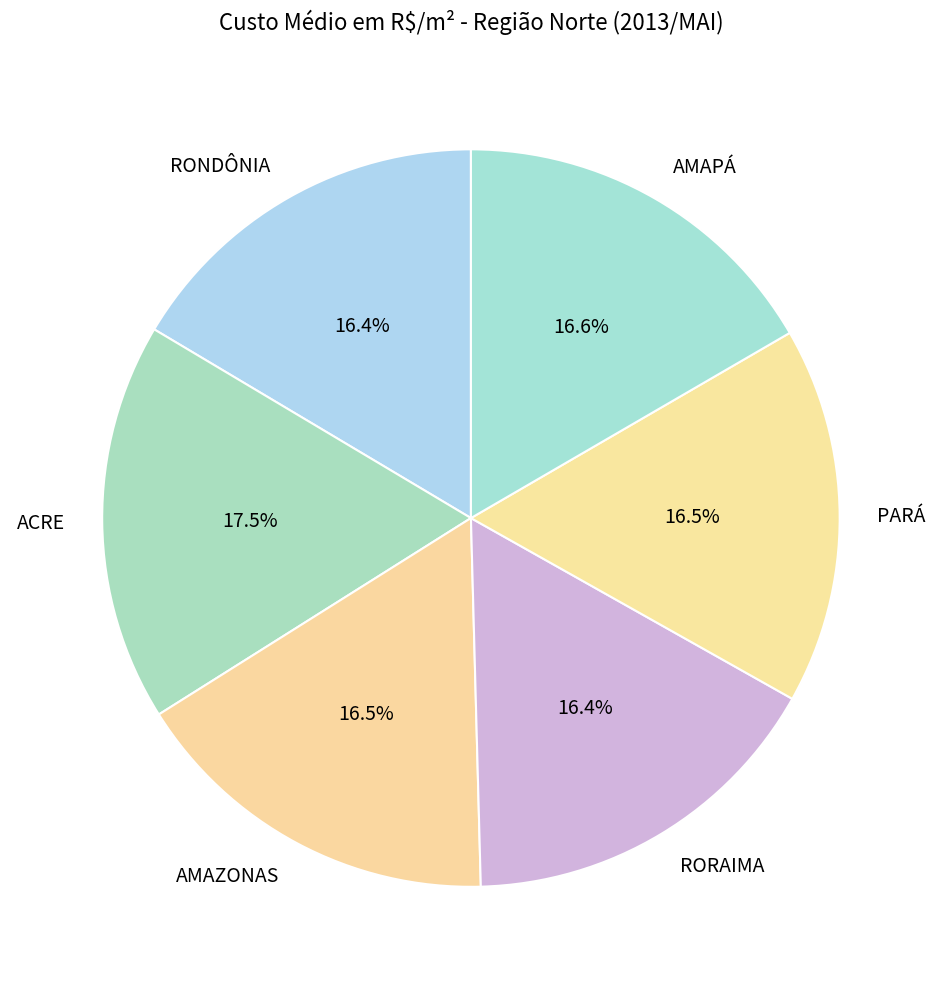

To the nearest percent, what is the combined percentage of AMAZONAS and ACRE?

34%